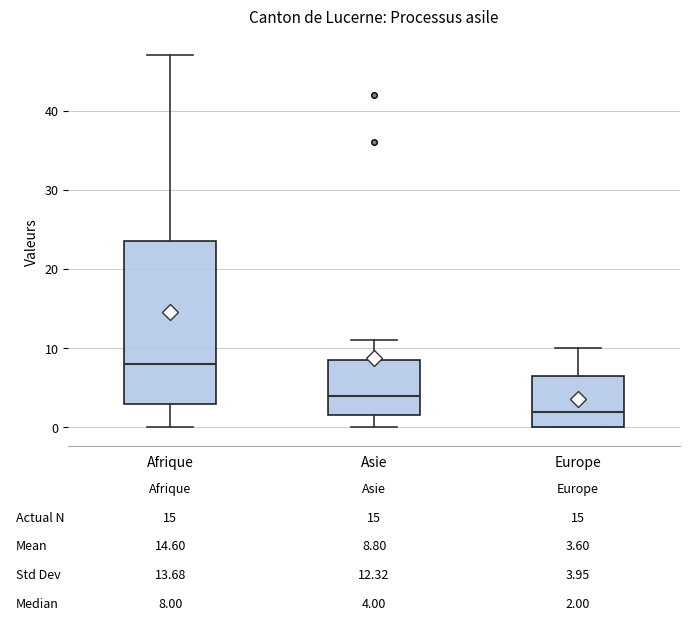

Which box's median line is the highest?

Afrique